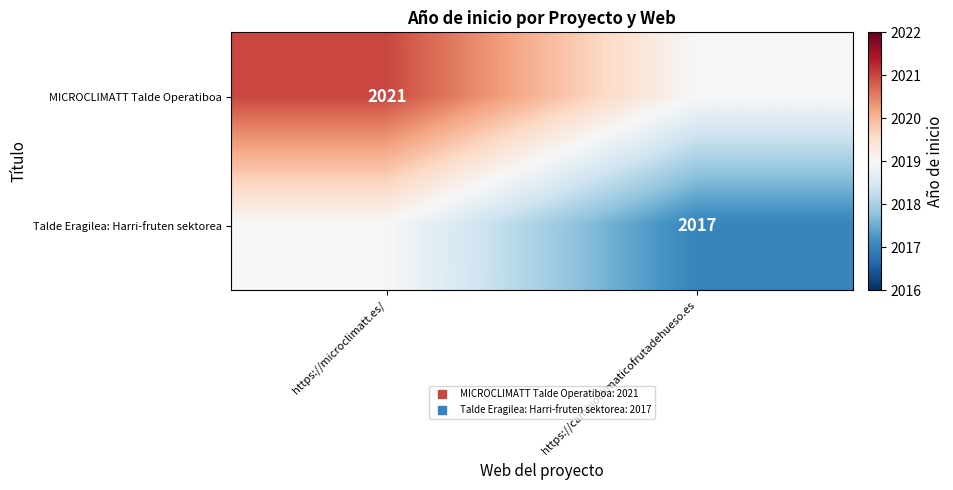

What is the difference between the highest and lowest values at https://cambioclimaticofrutadehueso.es?

2